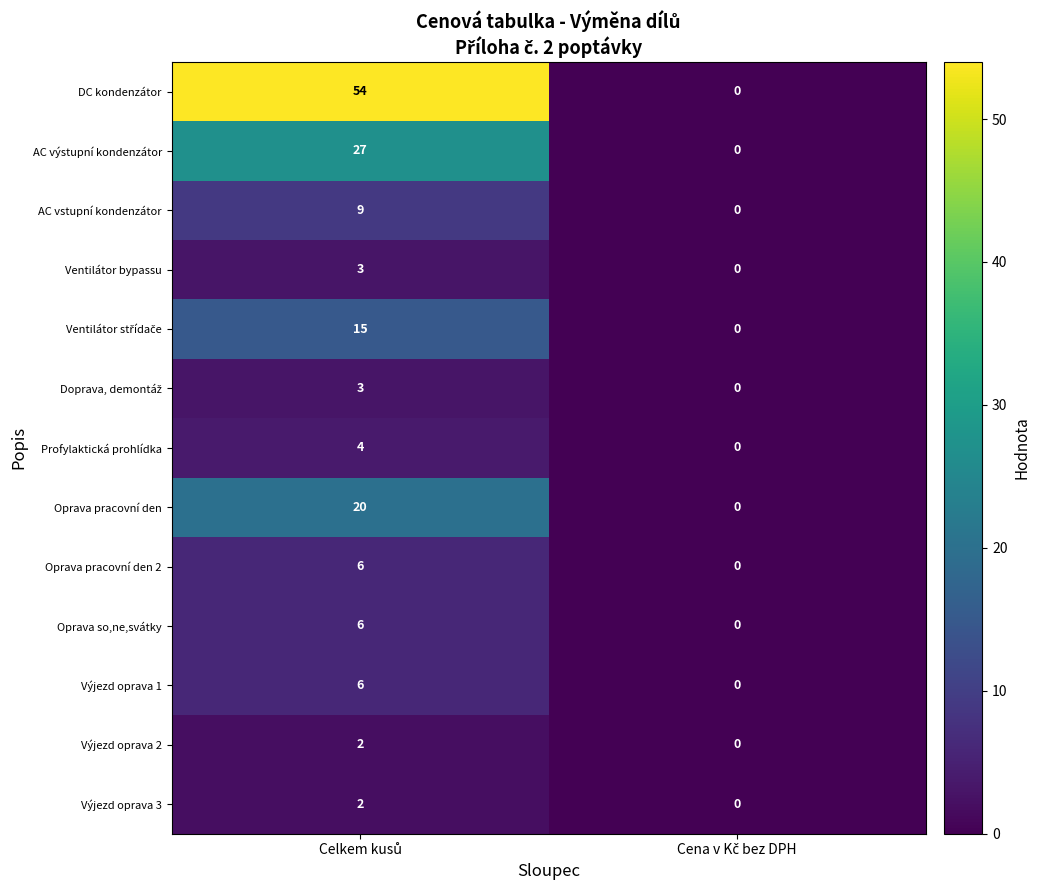

What is the difference between the maximum and minimum values in the Oprava pracovní den series?

20